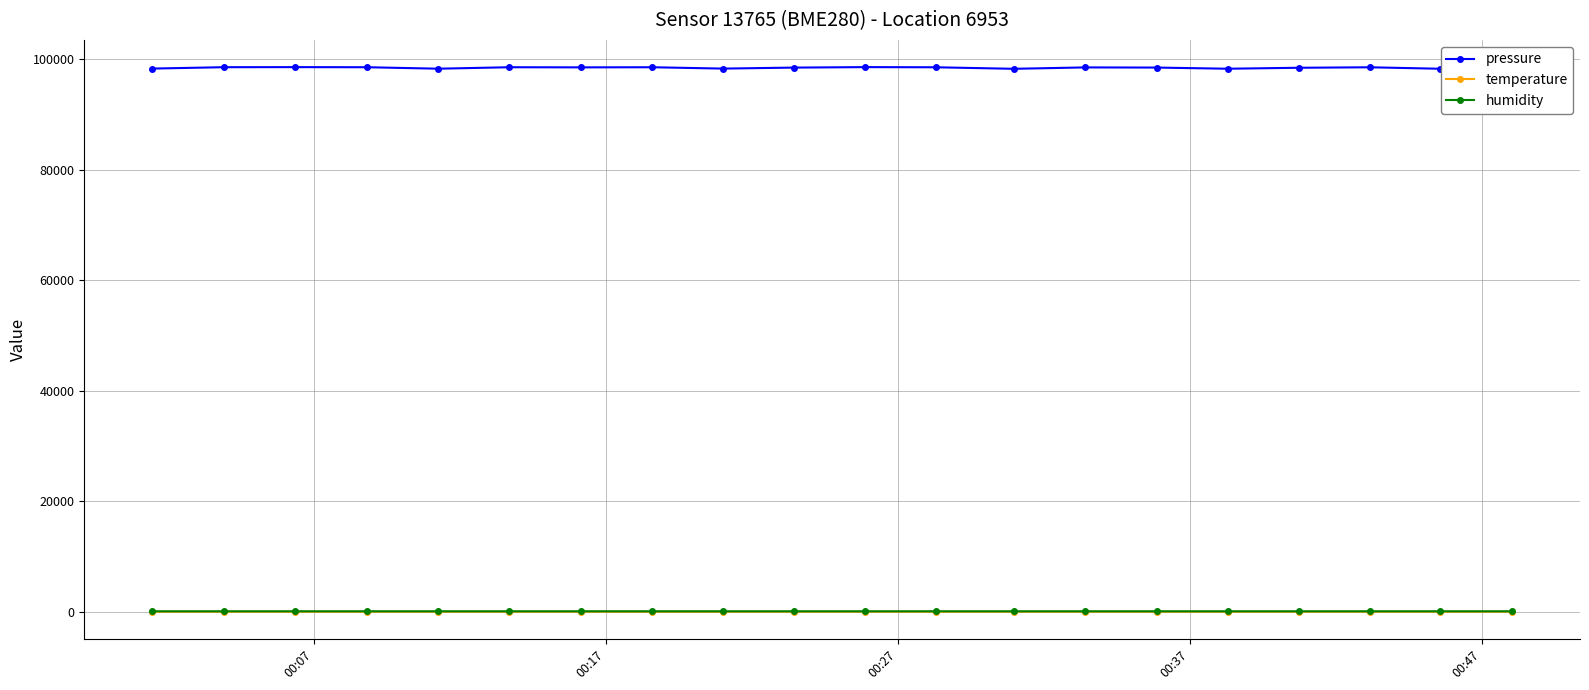

How many categories are shown in the chart?

20